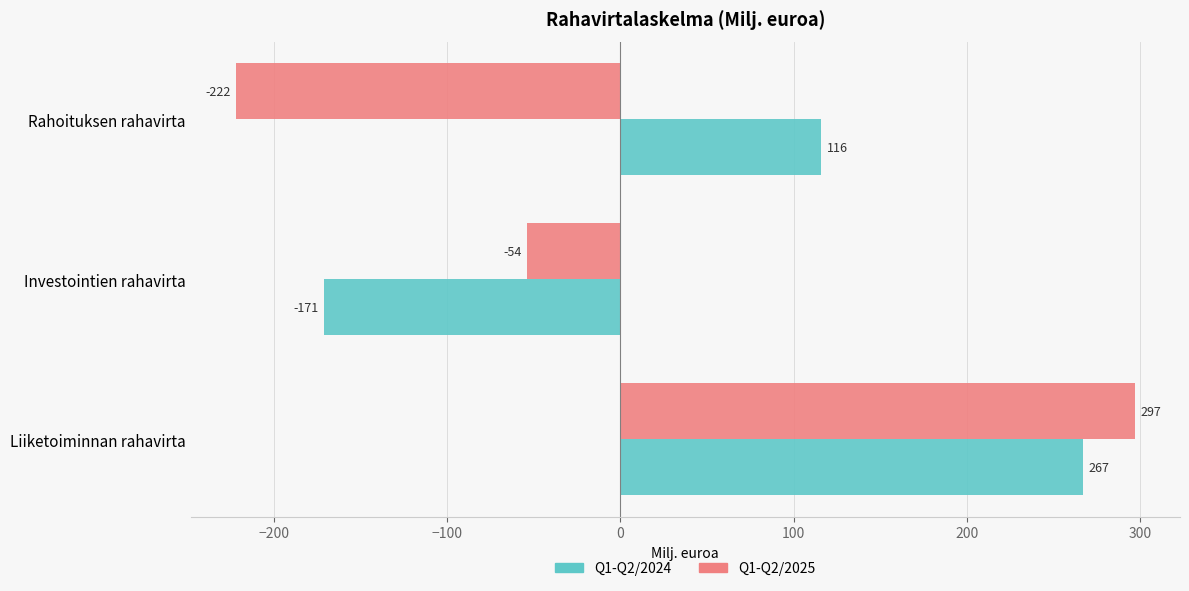

Which series has the largest range (max minus min)?

Q1-Q2/2025